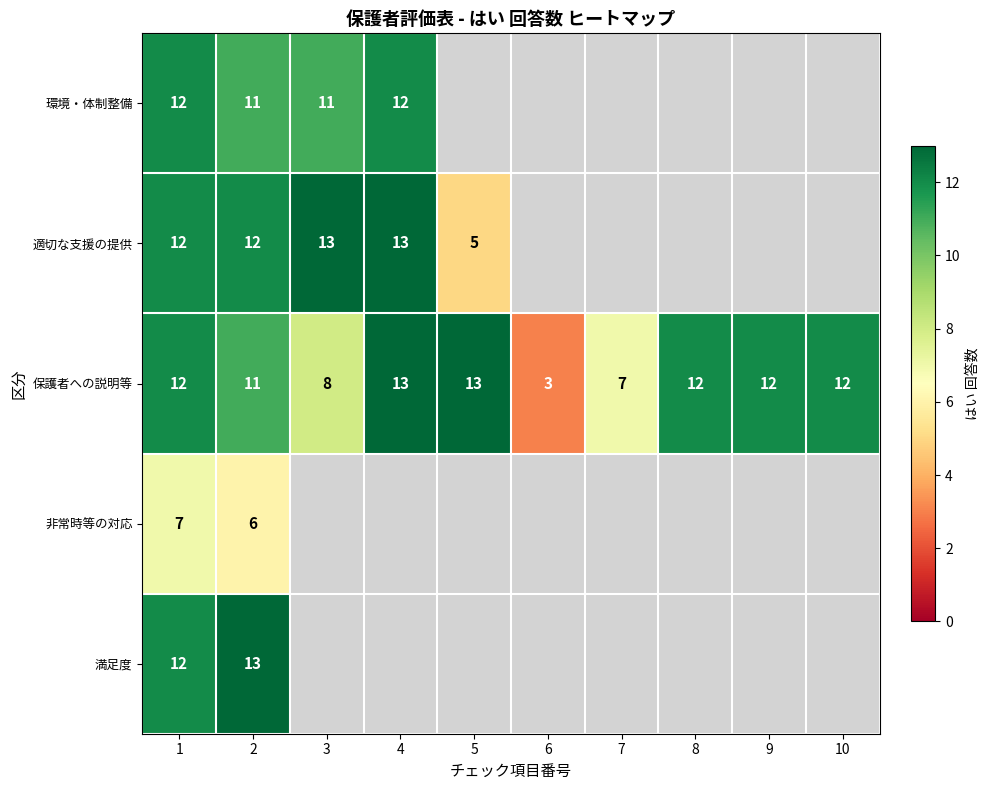

What is the maximum value for 保護者への説明等?

13